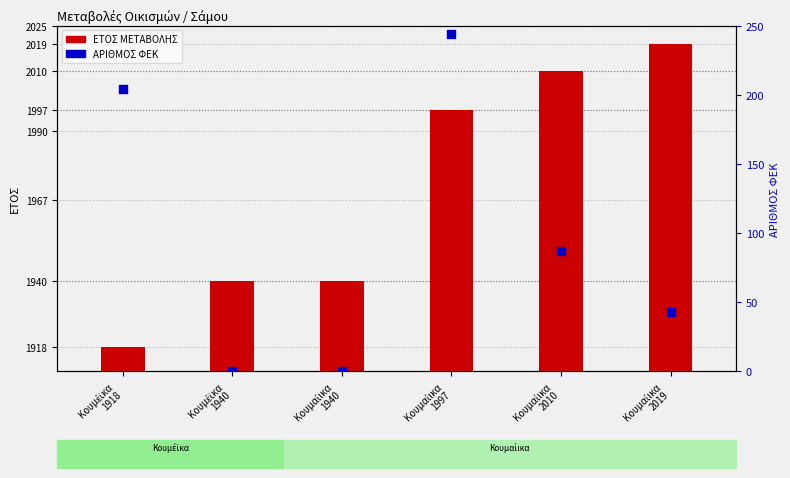

What are all the series names shown in the legend?

ΕΤΟΣ ΜΕΤΑΒΟΛΗΣ, ΑΡΙΘΜΟΣ ΦΕΚ